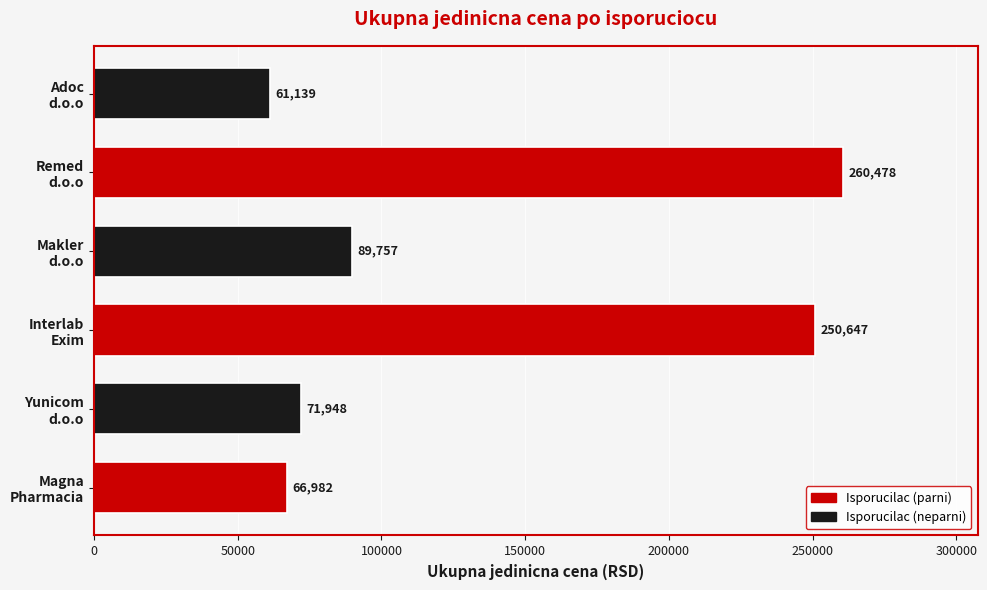

What is the minimum value shown in the chart?

61139.4